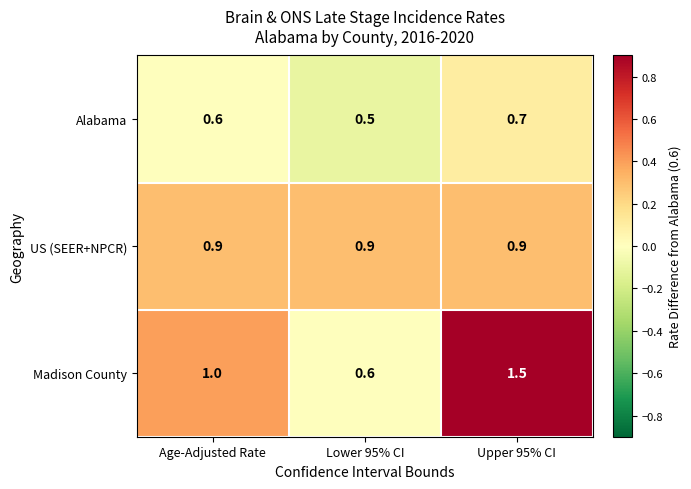

Count the Alabama values in the range 0 to 1.

3